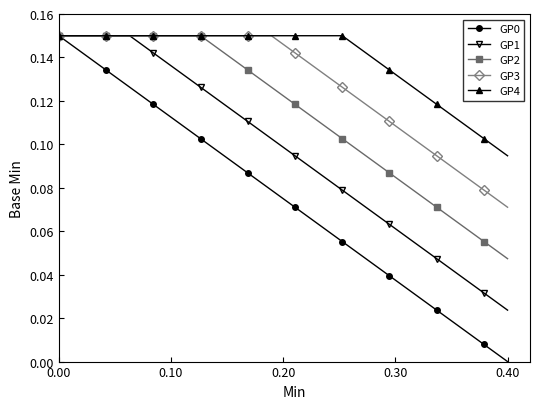

True or false: GP0 has more than 2 interior local peaks.

False